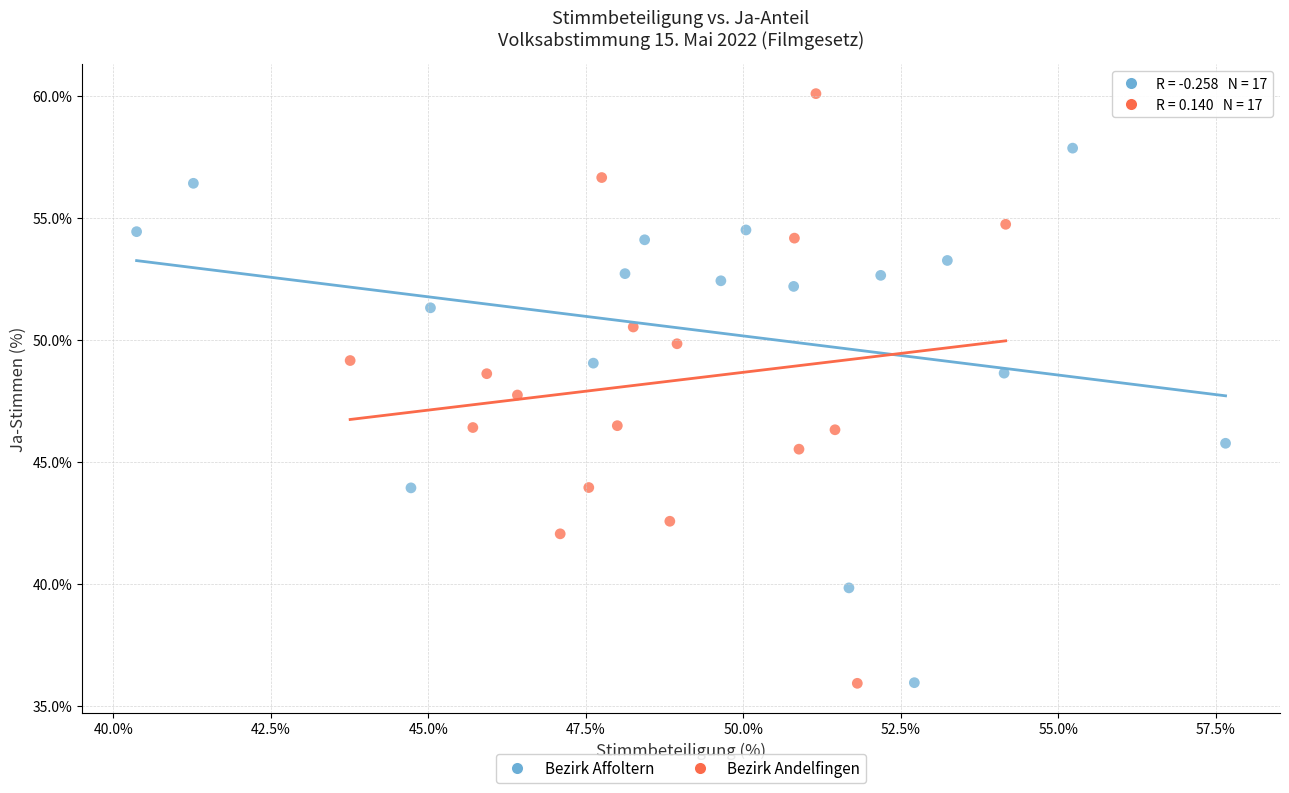

What are all the series names shown in the legend?

Bezirk Affoltern, Bezirk Andelfingen